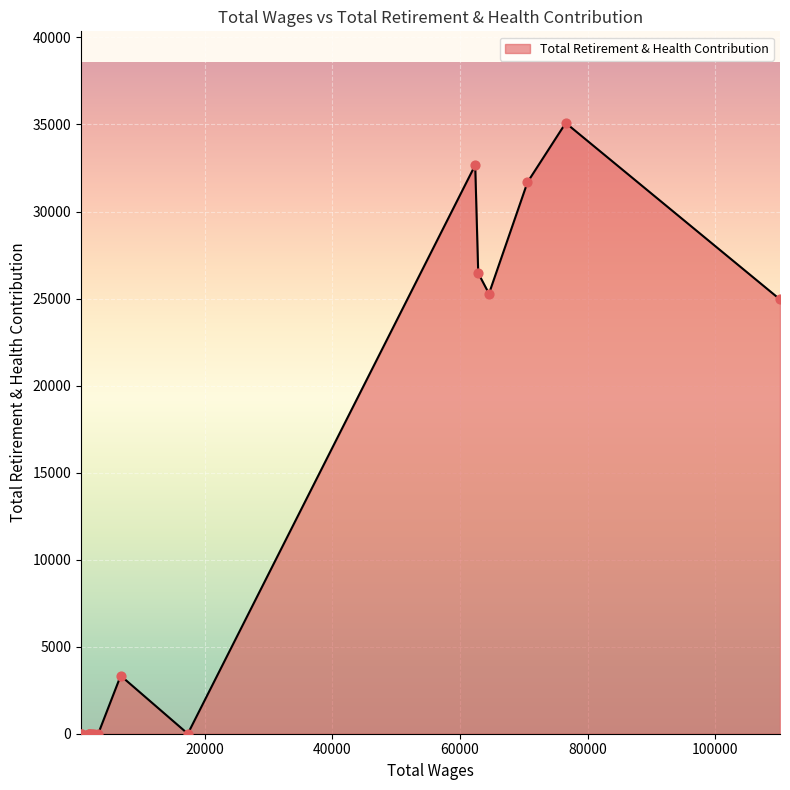

What is the greatest value displayed?

35089